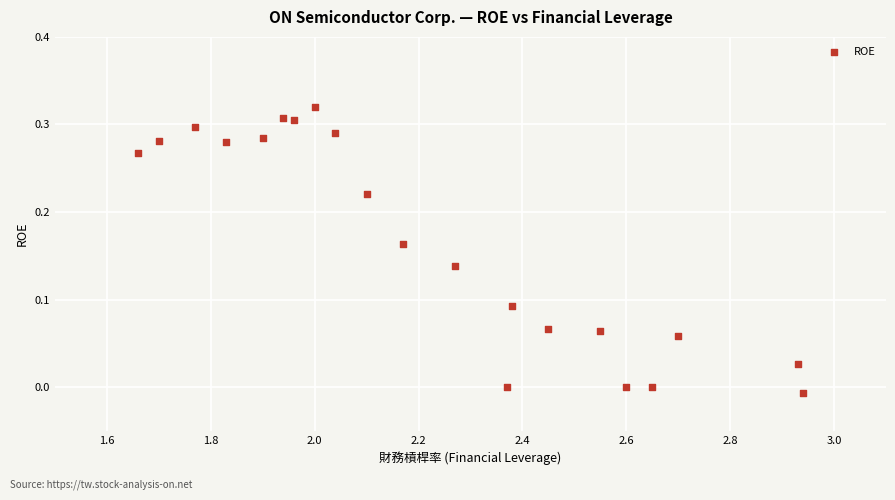

What is the range of X values (max minus min)?

1.3